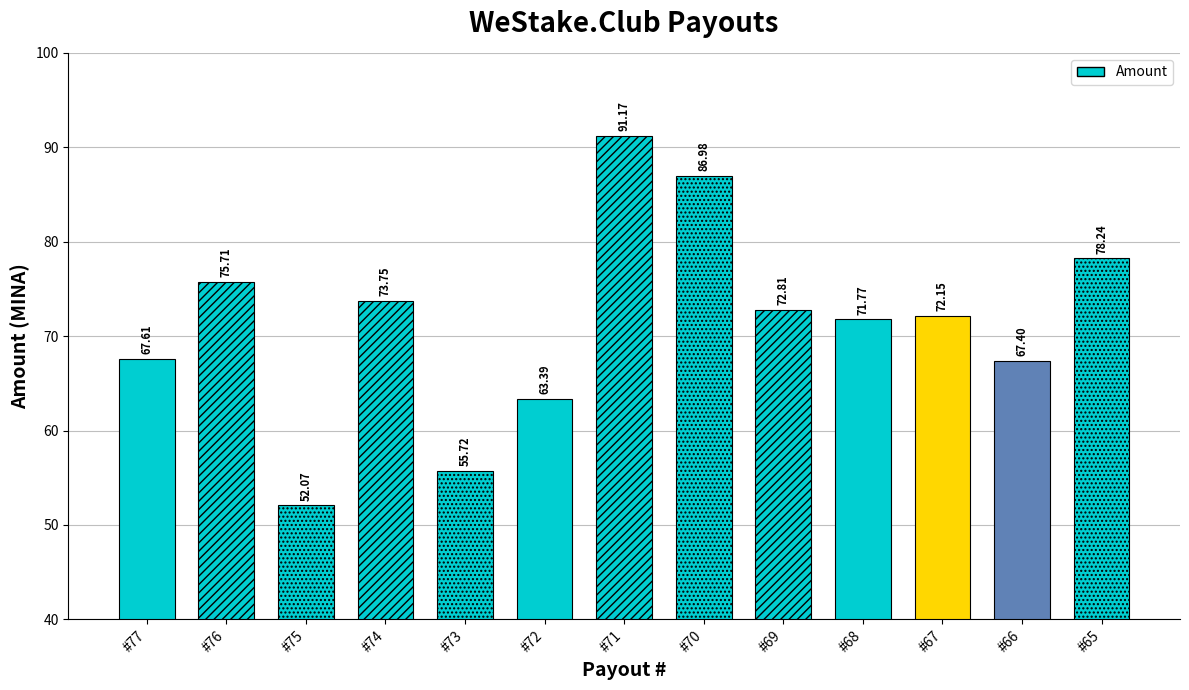

Rank the categories by value from highest to lowest.

#71, #70, #65, #76, #74, #69, #67, #68, #77, #66, #72, #73, #75